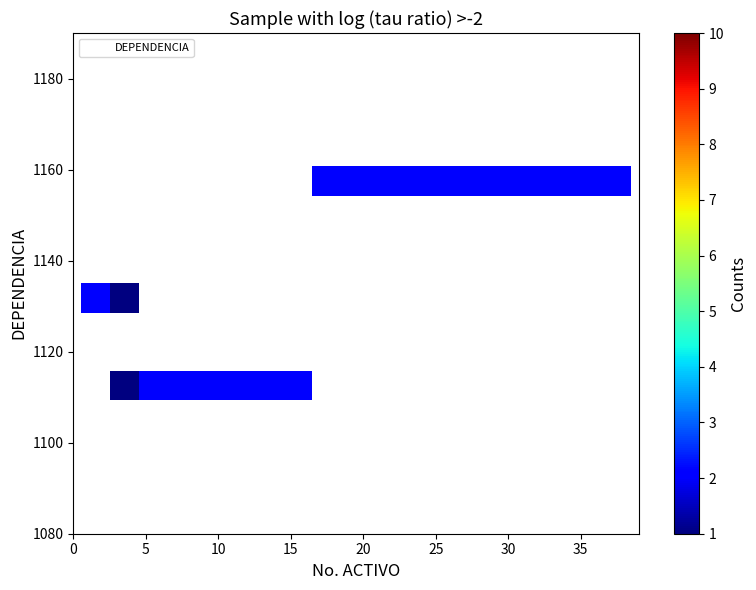

What is the range of Y values (max minus min)?

50